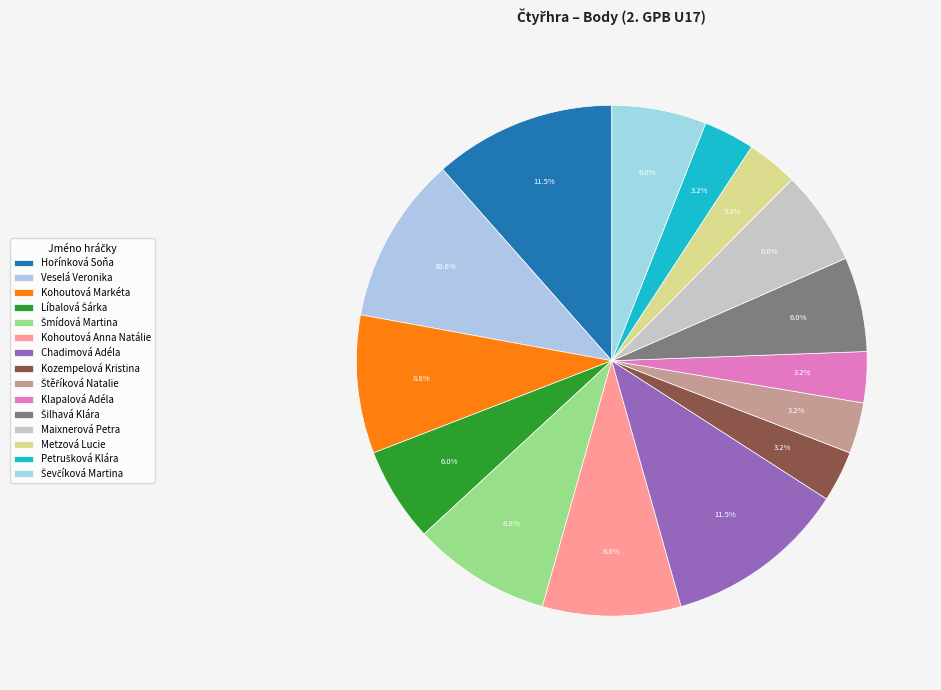

Count the number of slices in the pie.

15